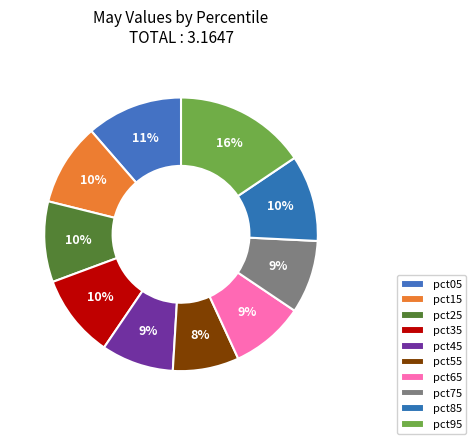

How many slices are in this pie chart?

10